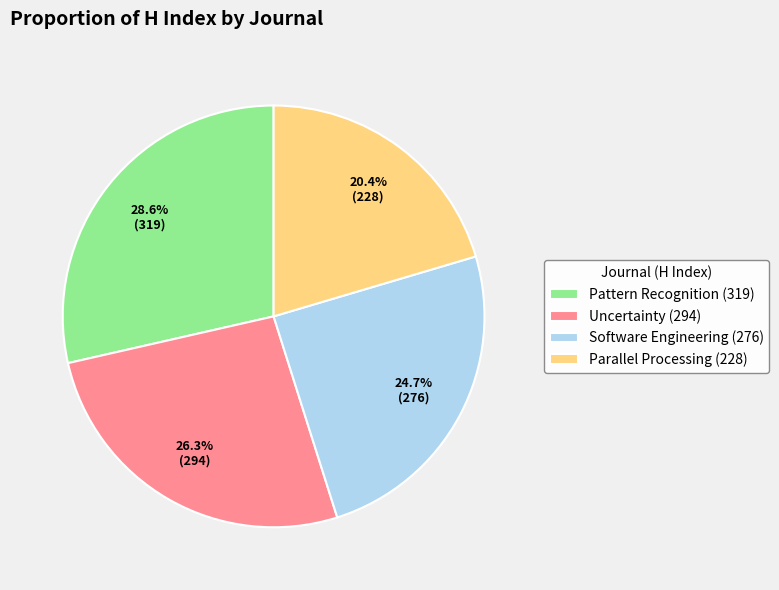

Rank the categories by value from highest to lowest.

Pattern Recognition (319), Uncertainty (294), Software Engineering (276), Parallel Processing (228)